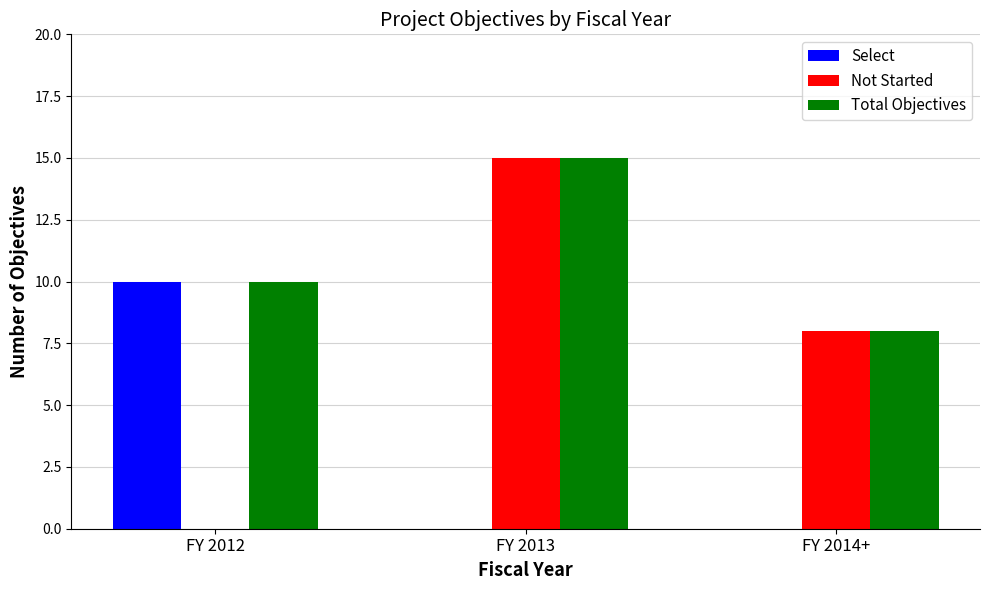

Reading left to right, list all the values displayed in this chart.

Select: FY 2012=10	FY 2013=0	FY 2014+=0
Not Started: FY 2012=0	FY 2013=15	FY 2014+=8
Total Objectives: FY 2012=10	FY 2013=15	FY 2014+=8